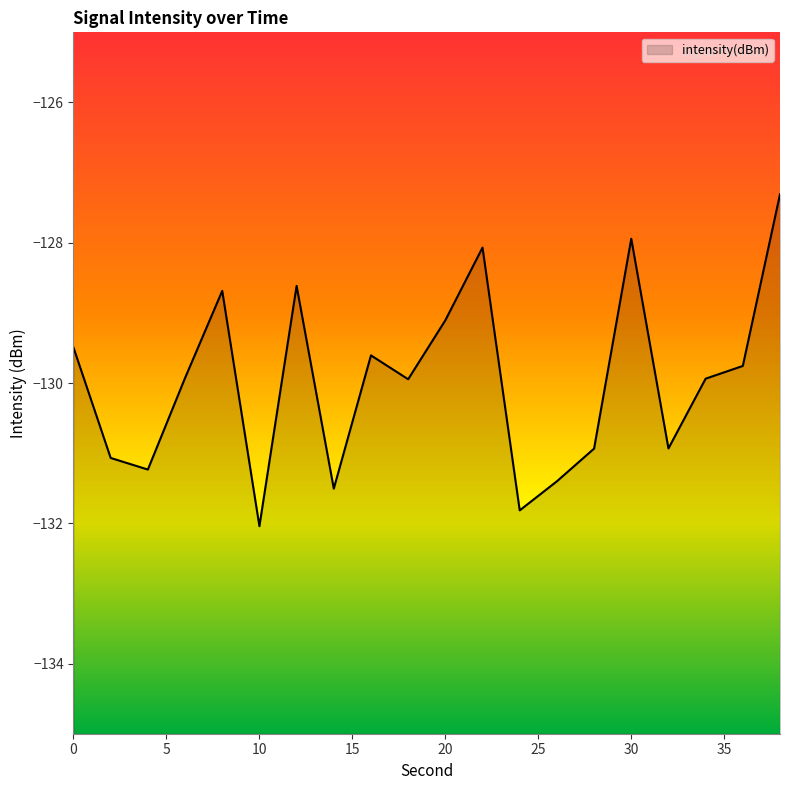

What is the greatest value displayed?

-127.3